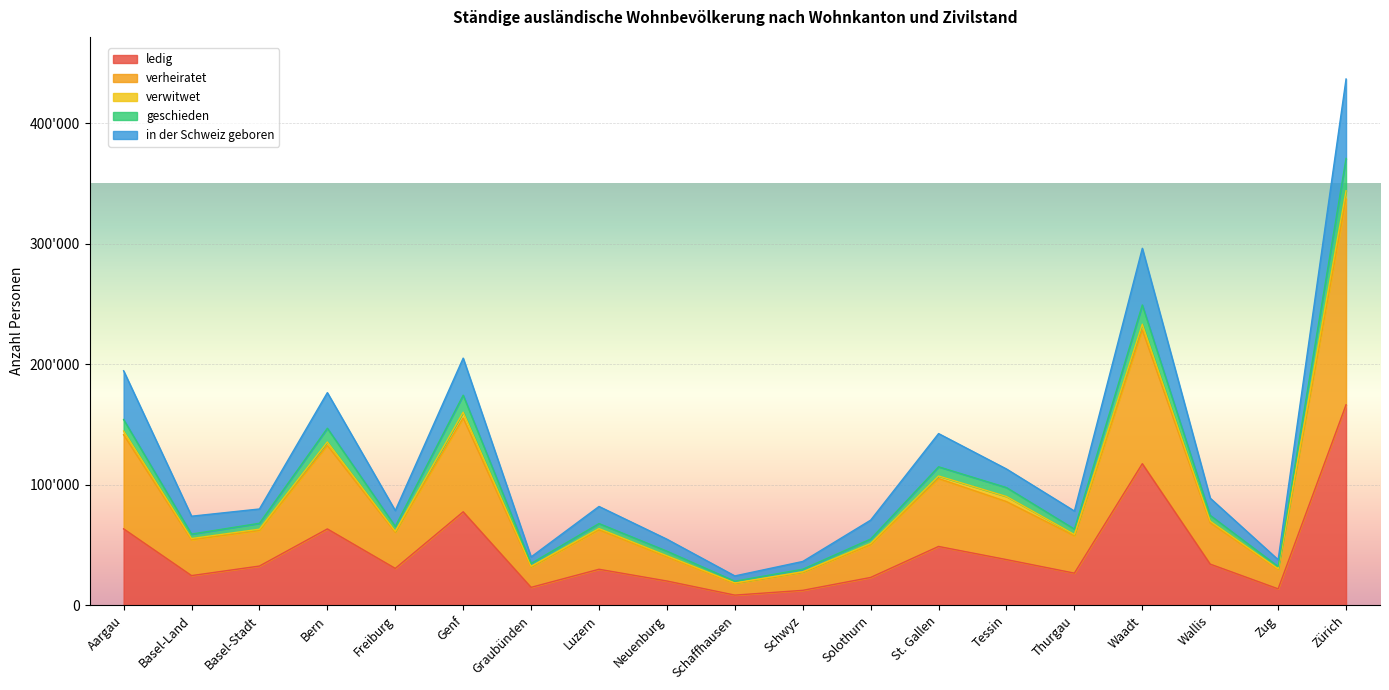

Does the chart display data point markers on the line(s)?

No